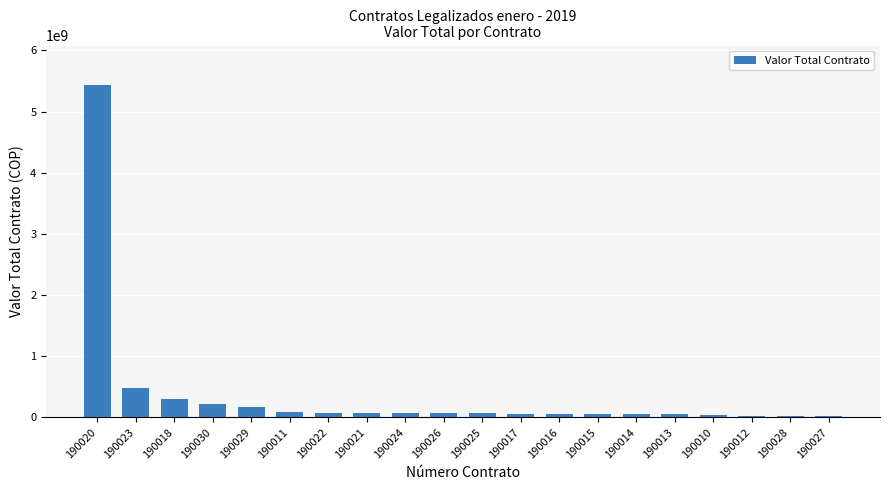

What is the change in value from 190024 to 190026?

-2070000